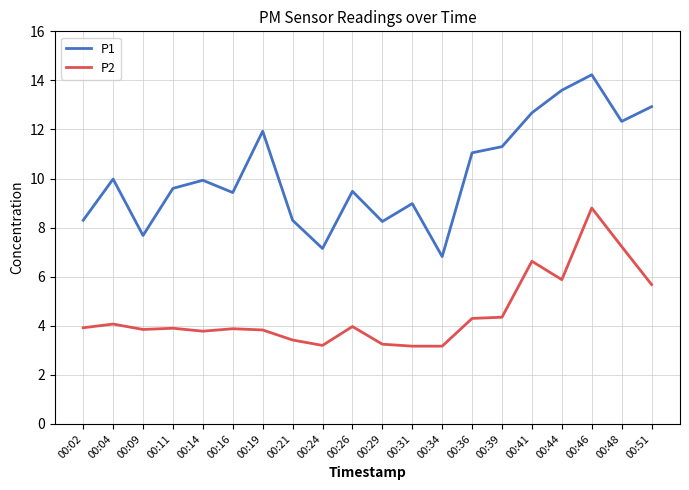

At 00:51, list the series in order from smallest to largest.

P2, P1